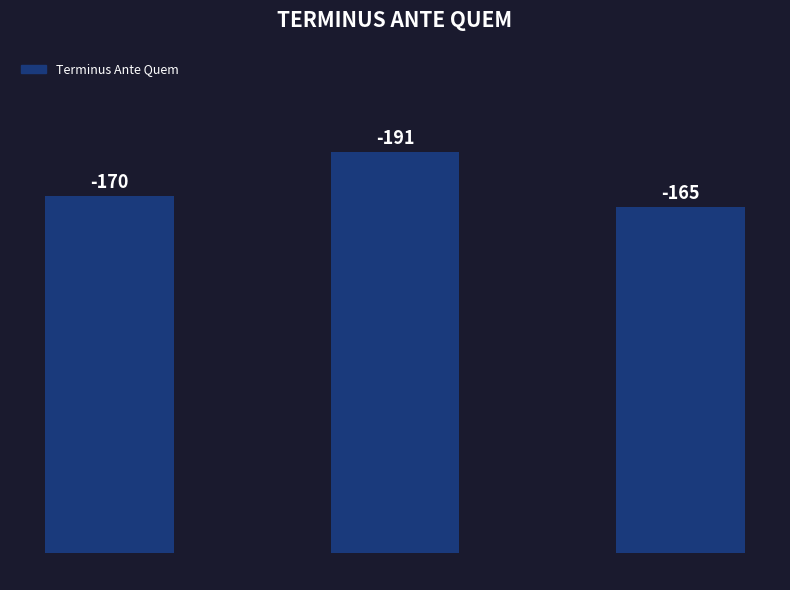

What is the approximate value at IGCH 239, to the nearest 10?

160